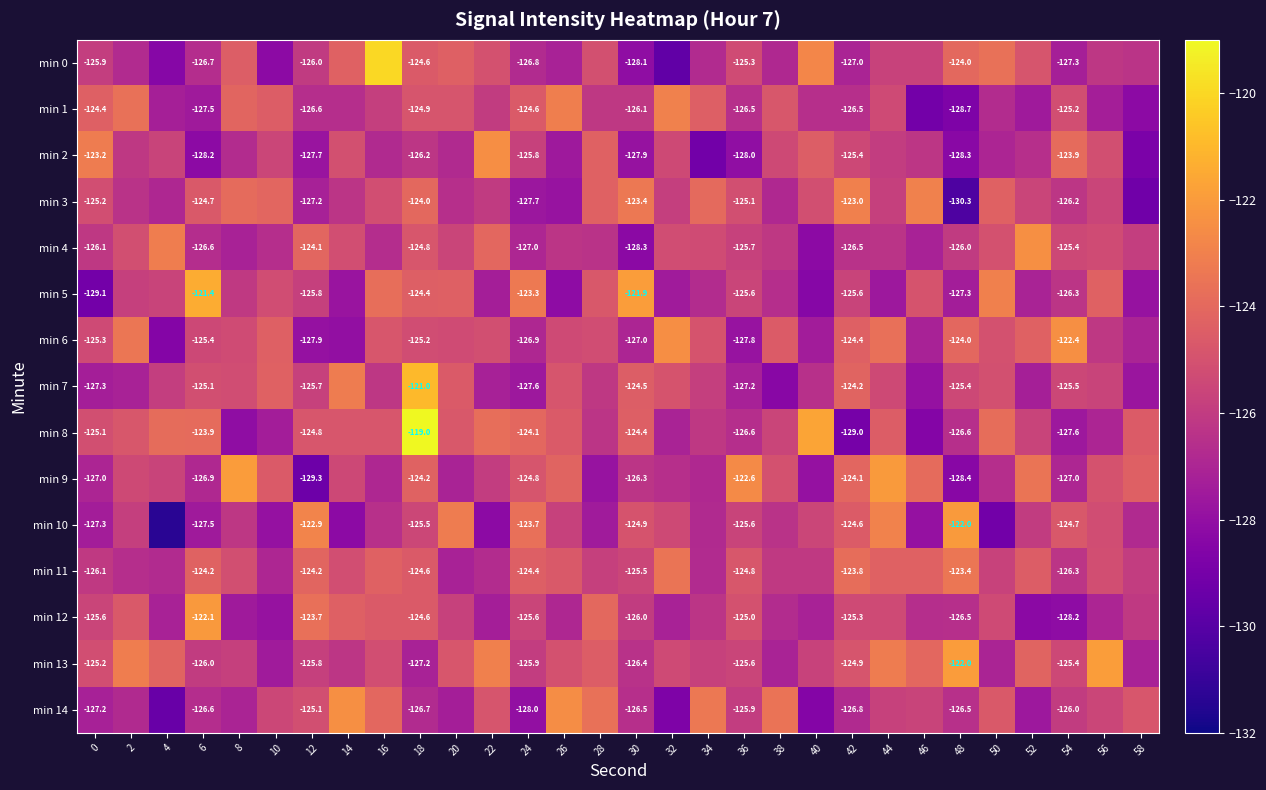

What is the total value across all series at 48?

-1889.4